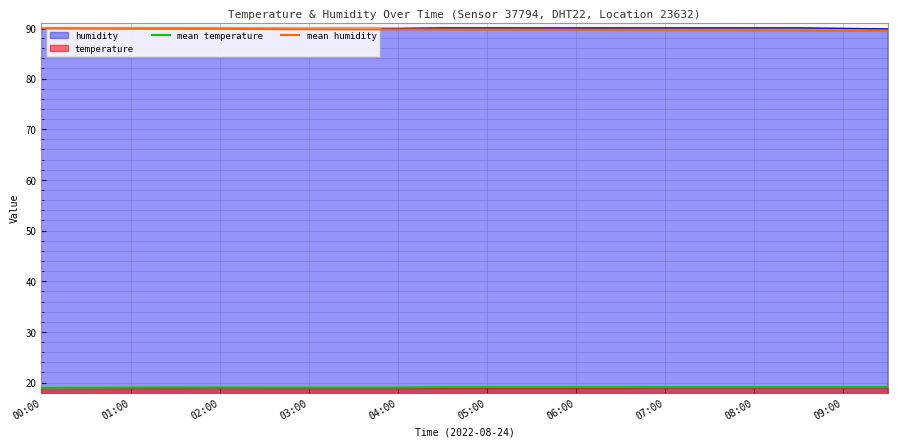

The mean temperature series shows 25.4 at 05:00. True or false?

False